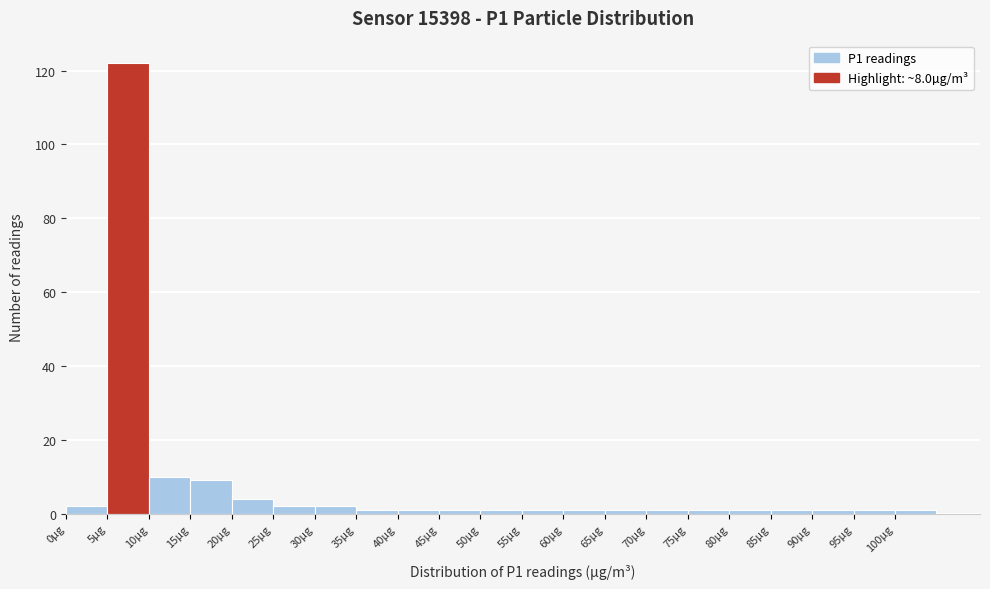

What is the height of the bar covering 5 to 10 on the x-axis? The values are not printed on the chart, so give them approximately, as read against the axis.

122